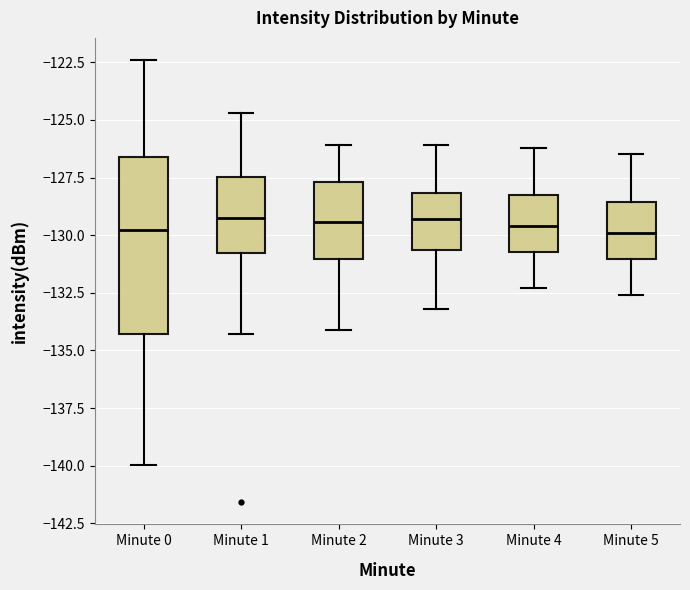

Reading left to right, read every box against the y-axis: the position of its median line, the range the box covers, and the ends of its whiskers. The values are not printed on the chart, so give them approximately, as read against the axis.

Minute 0: median -130.0, box -134.5 to -126.5, whiskers -140.0 to -122.5
Minute 1: median -129.5, box -131.0 to -127.5, whiskers -134.5 to -124.5
Minute 2: median -129.5, box -131.0 to -127.5, whiskers -134.0 to -126.0
Minute 3: median -129.5, box -130.5 to -128.0, whiskers -133.0 to -126.0
Minute 4: median -129.5, box -130.5 to -128.0, whiskers -132.5 to -126.0
Minute 5: median -130.0, box -131.0 to -128.5, whiskers -132.5 to -126.5